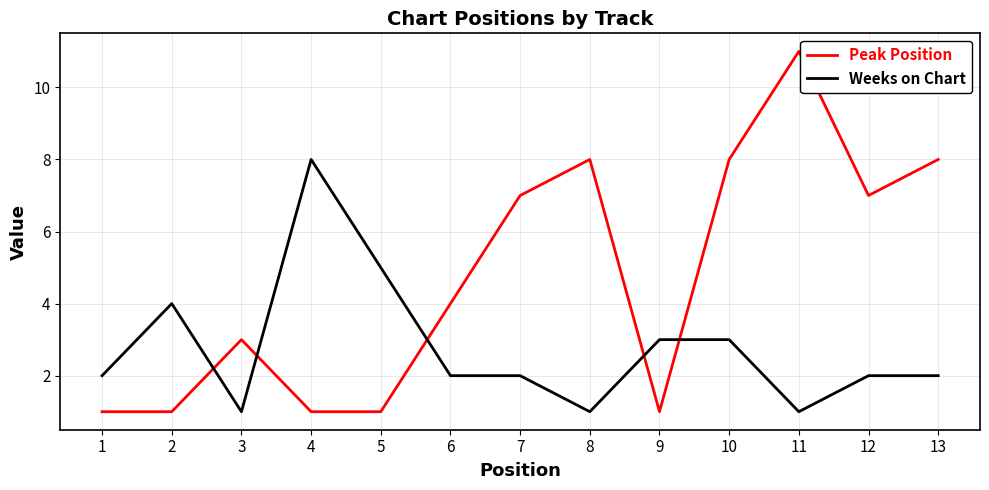

Where is Weeks on Chart nearest to the value 4?

2